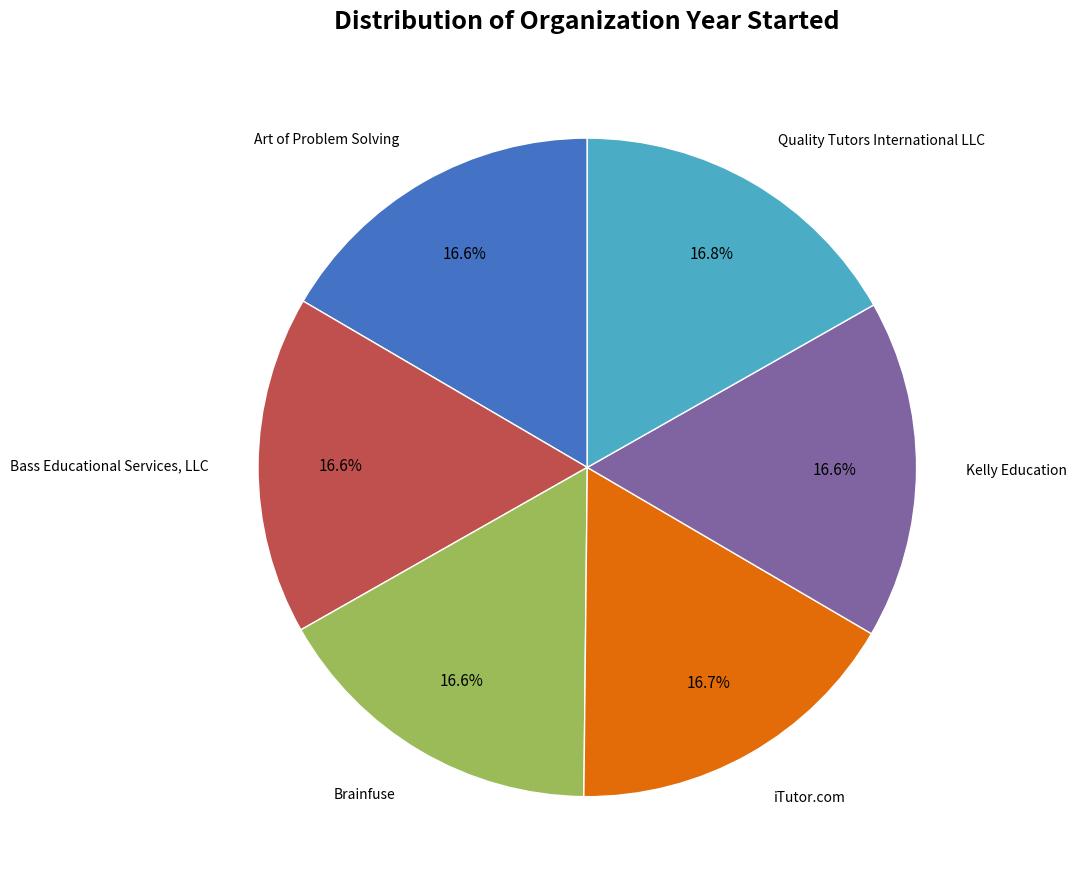

Is there any slice that represents more than half of the pie?

No